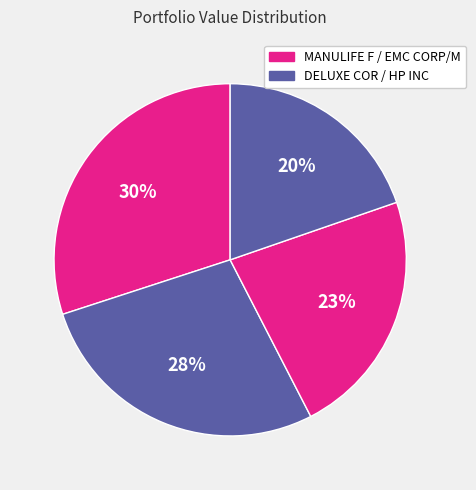

How many segments does this pie chart have?

4